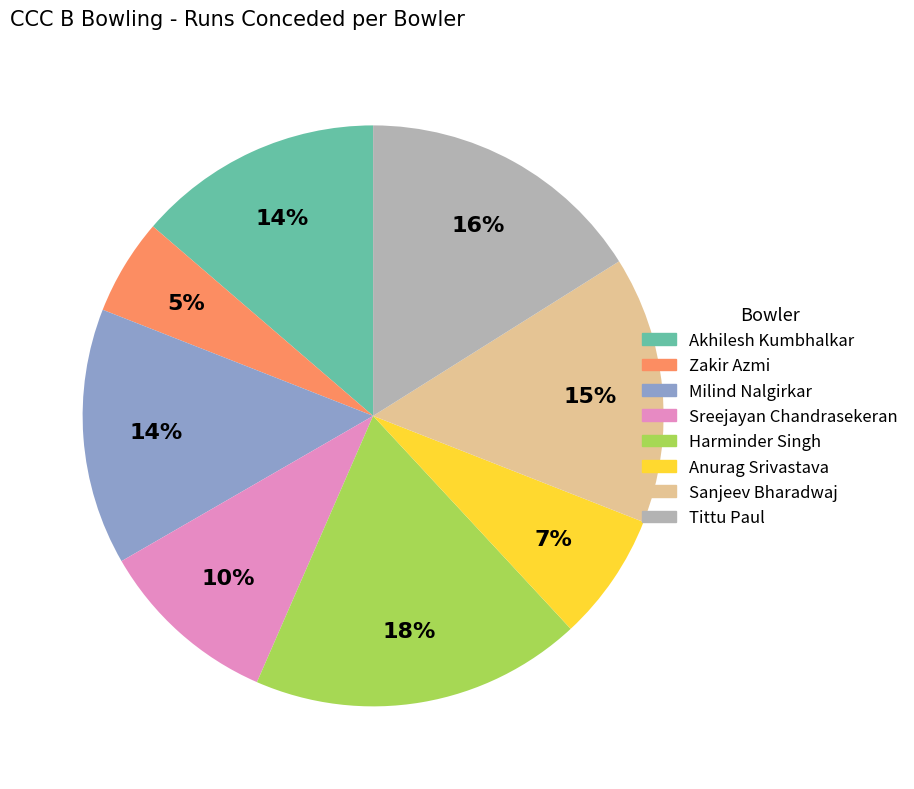

Is the sum of Sreejayan Chandrasekeran and Sanjeev Bharadwaj greater than half?

No